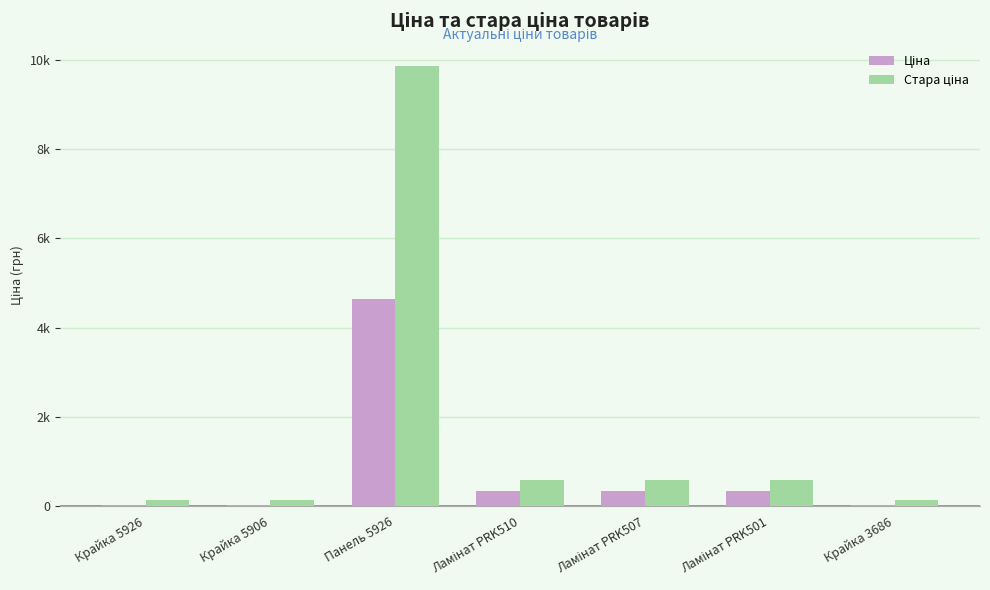

At which category does the chart reach its minimum across all series?

Крайка 5926